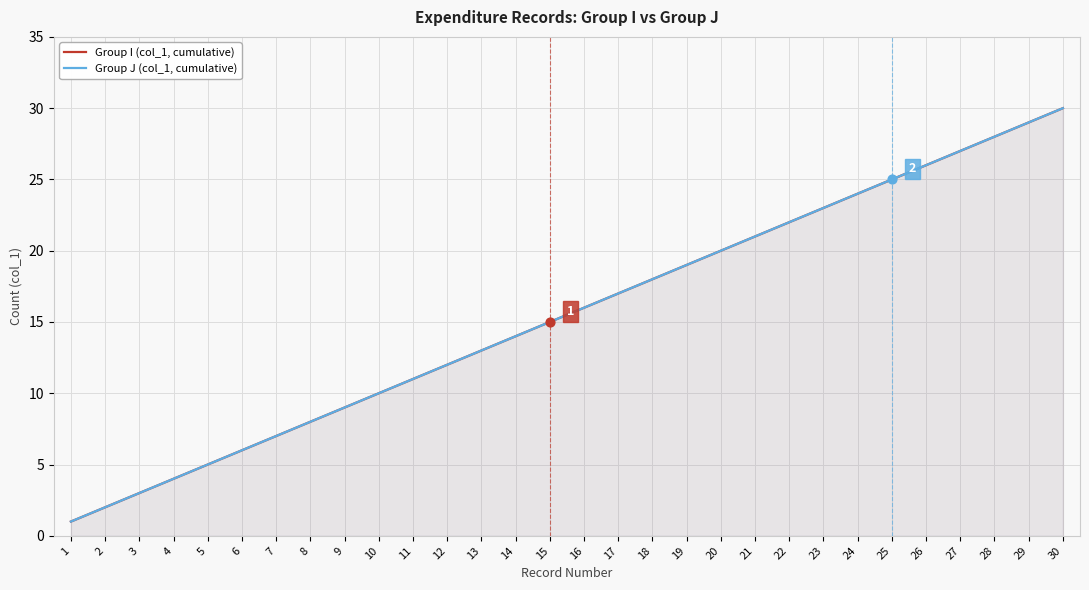

Which series reaches the maximum Y coordinate?

Group I (col_1, cumulative)